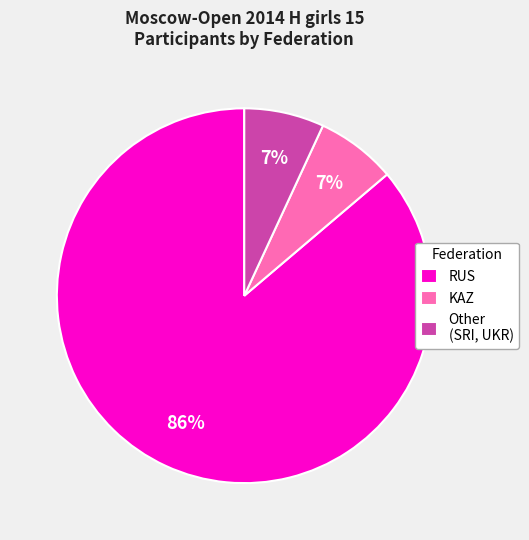

Which category has the biggest portion of the pie?

RUS